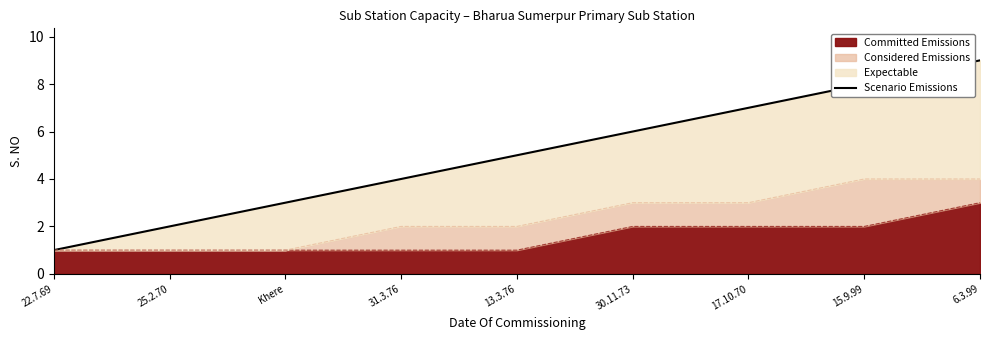

Where does the data first go above 5?

30.11.73